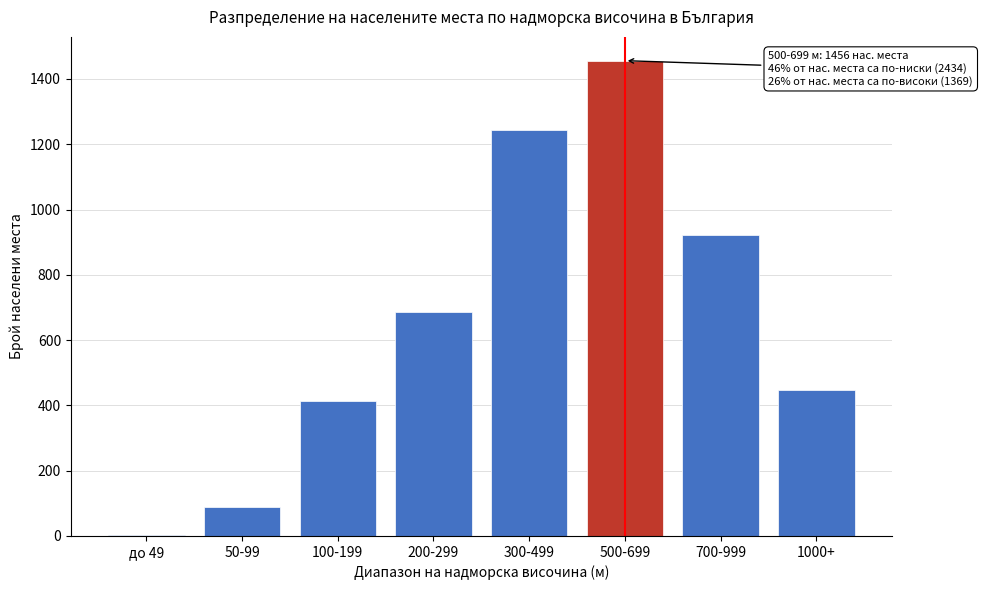

Reading right to left, extract all data points from this chart.

1000+=446	700-999=923	500-699=1456	300-499=1243	200-299=687	100-199=412	50-99=89	до 49=3